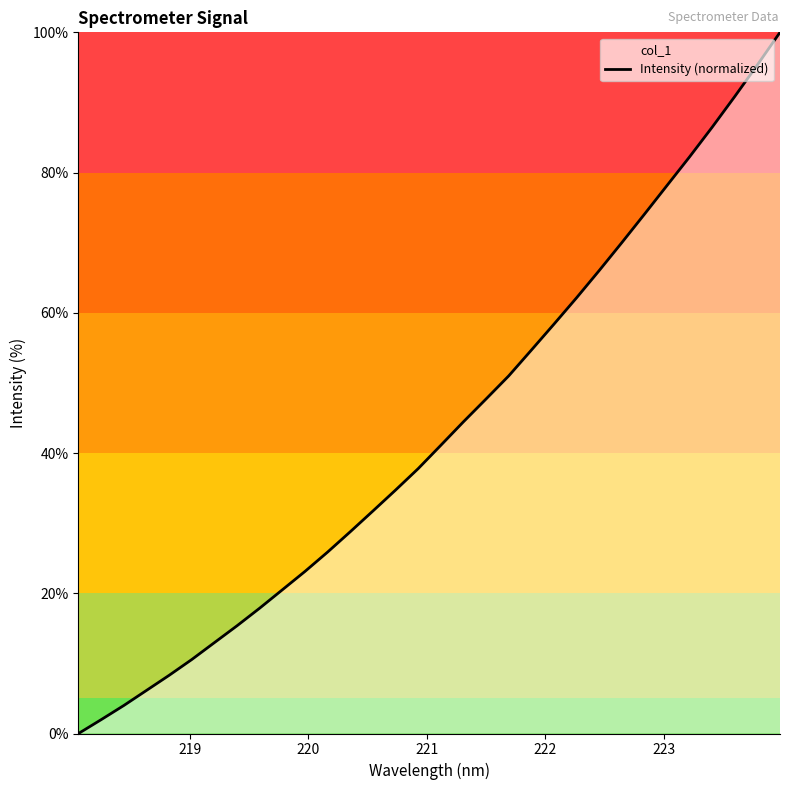

What is the maximum value shown in the chart?

100.0